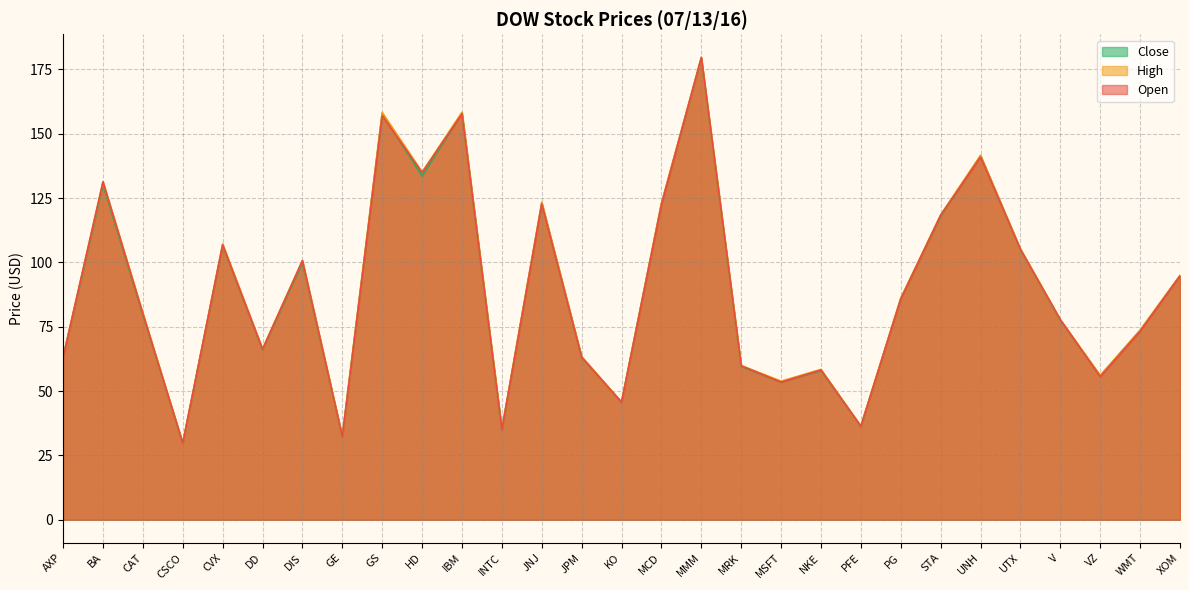

True or false: Open and High cross at least once.

False